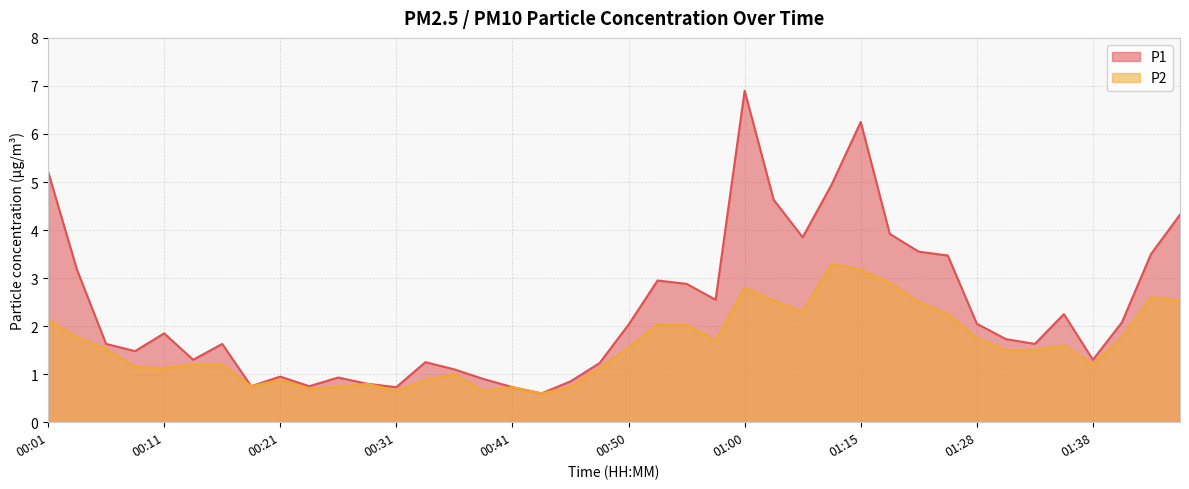

True or false: P2 and P1 cross at least once.

False